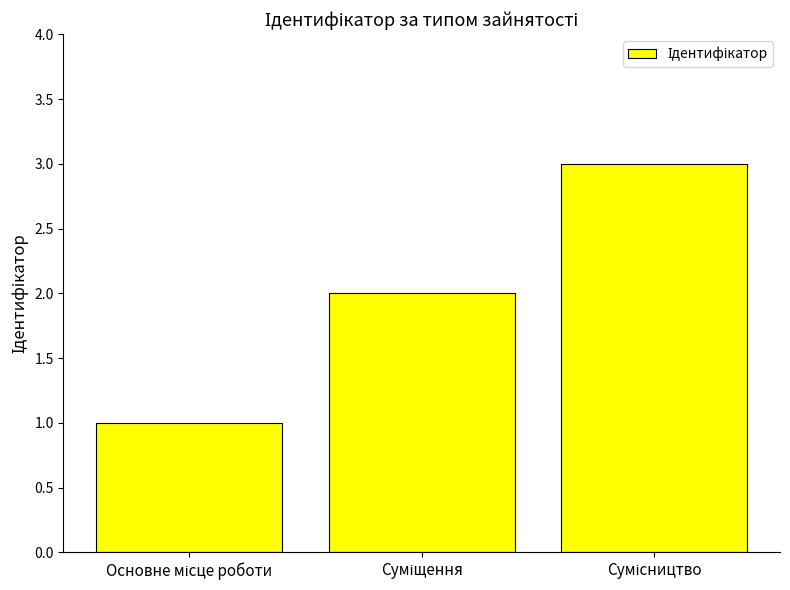

What is the maximum value shown in the chart?

3